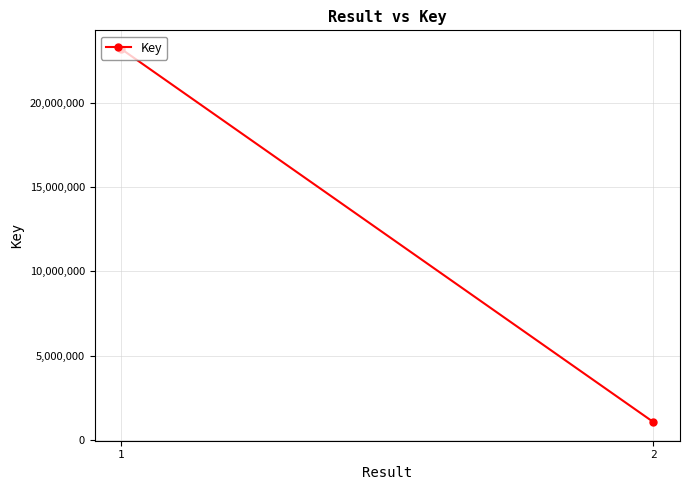

At which label is the value closest to 12128575?

2